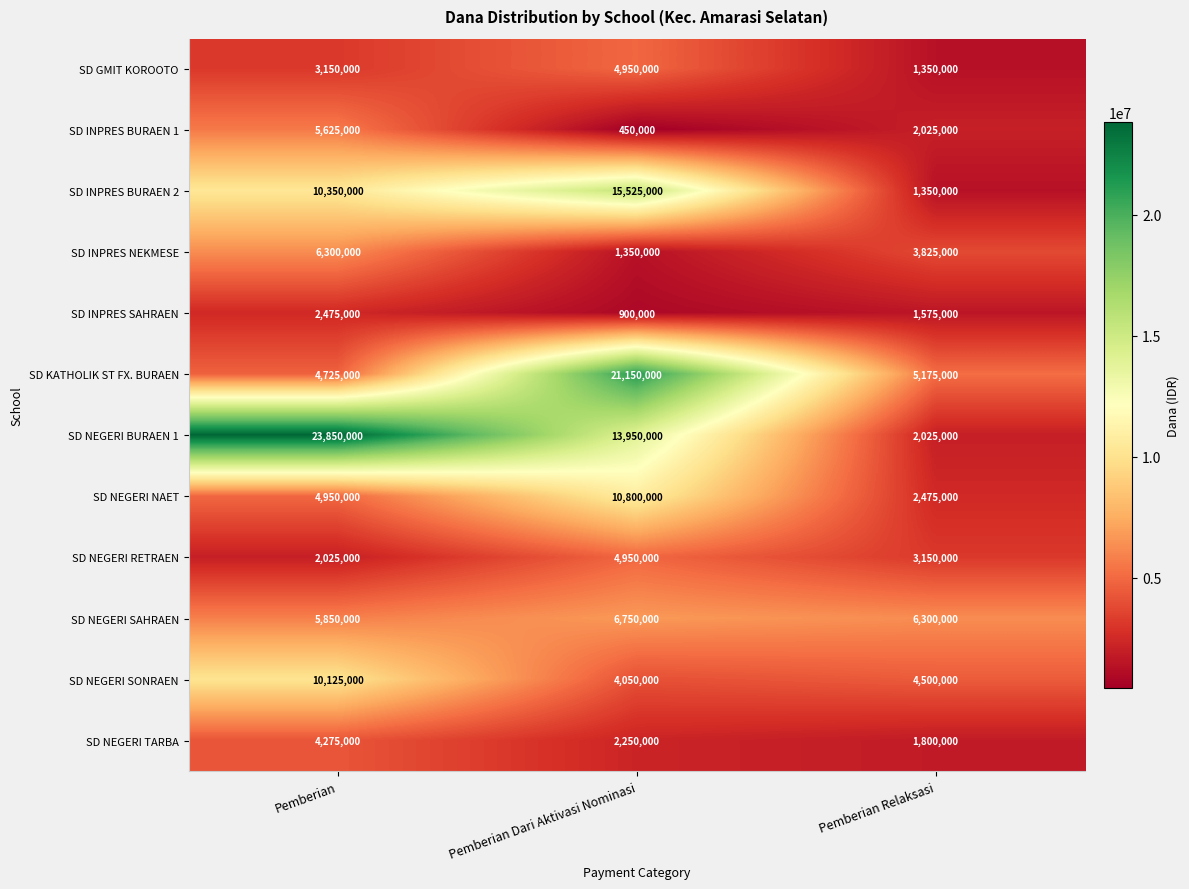

Which series has the widest spread of values?

SD NEGERI BURAEN 1